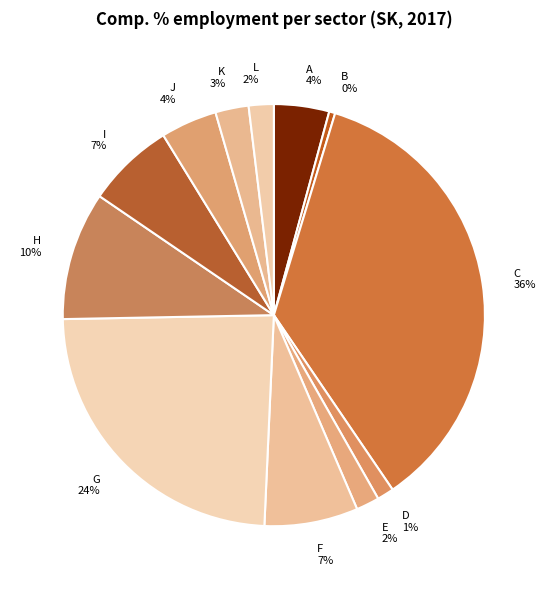

The B slice represents 0% of the pie. True or false?

True